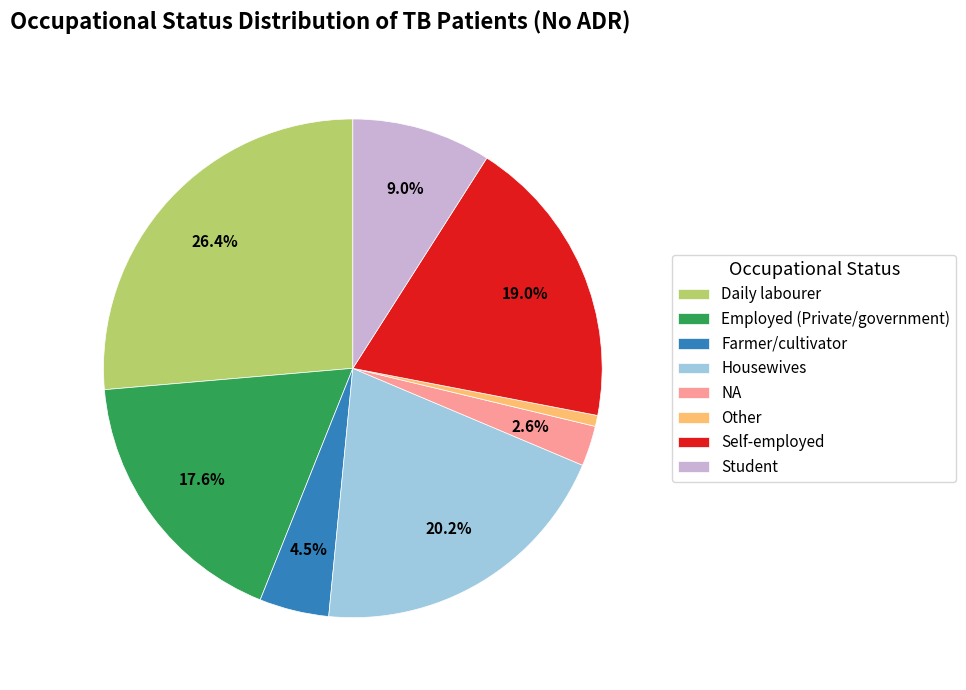

Which slice is the smallest?

Other